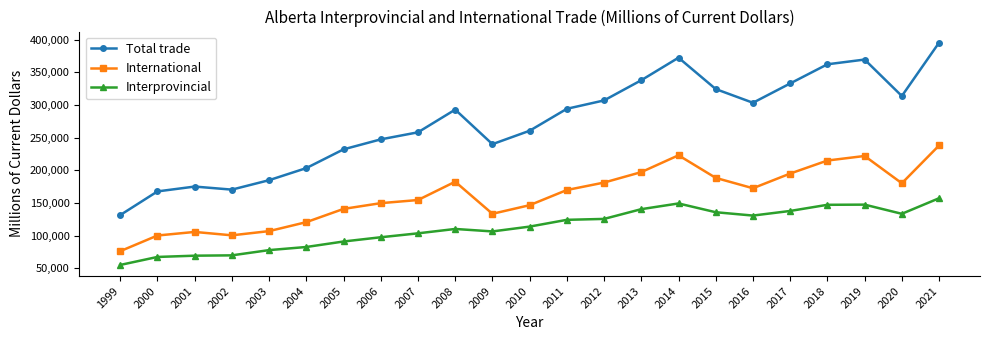

Which series has the widest spread of values?

Total trade